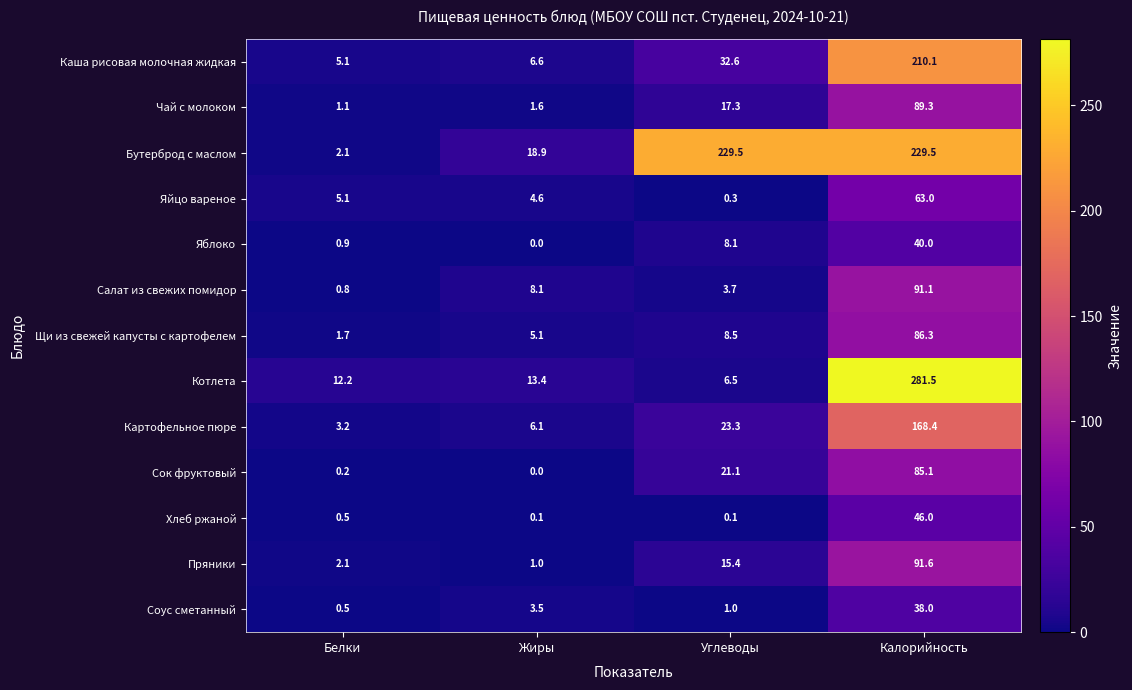

What is the highest value of the Яйцо вареное series?

63.0